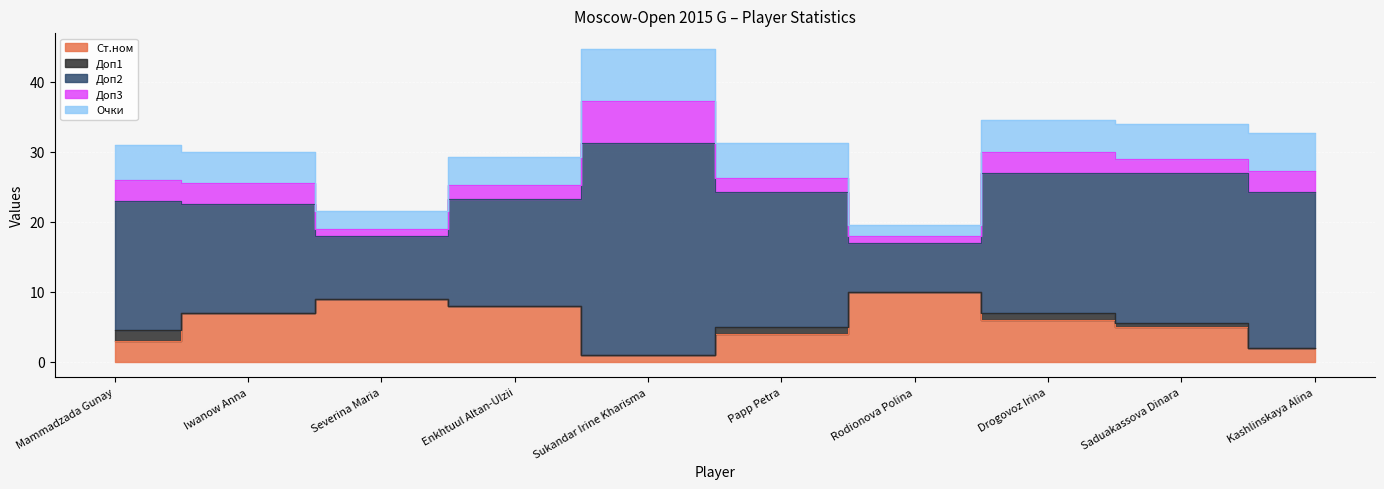

Which series has the largest total across all categories?

Доп2